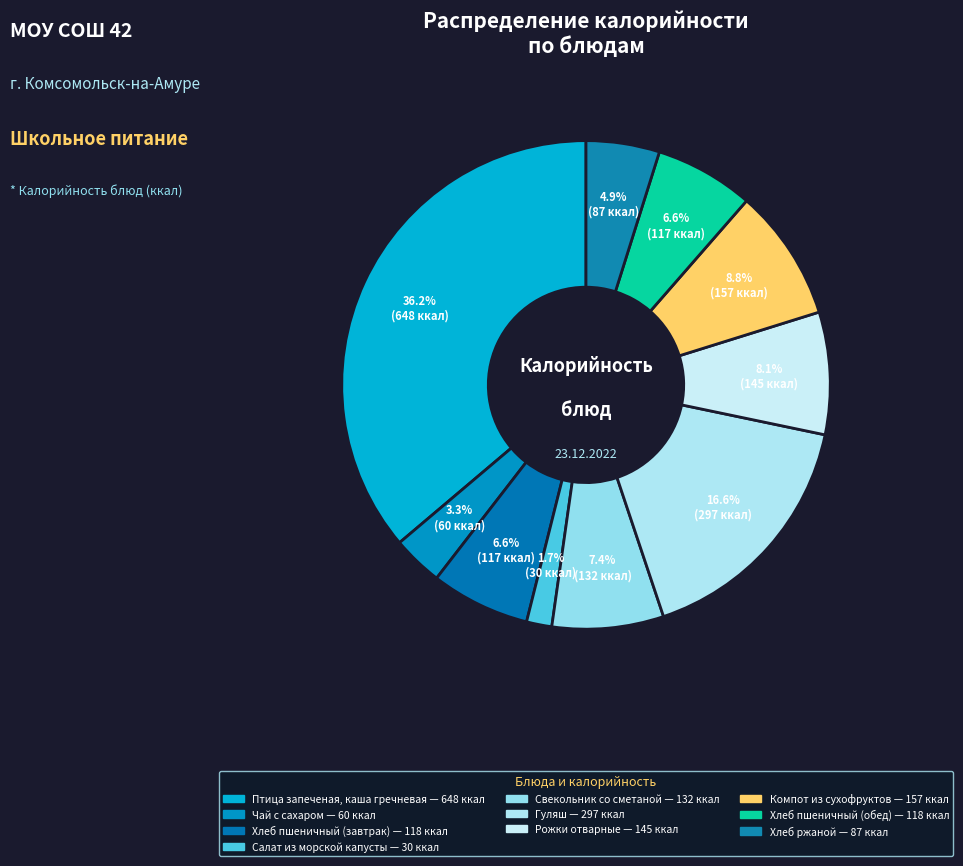

To the nearest percent, what is the difference between the largest and smallest slice percentages?

35%